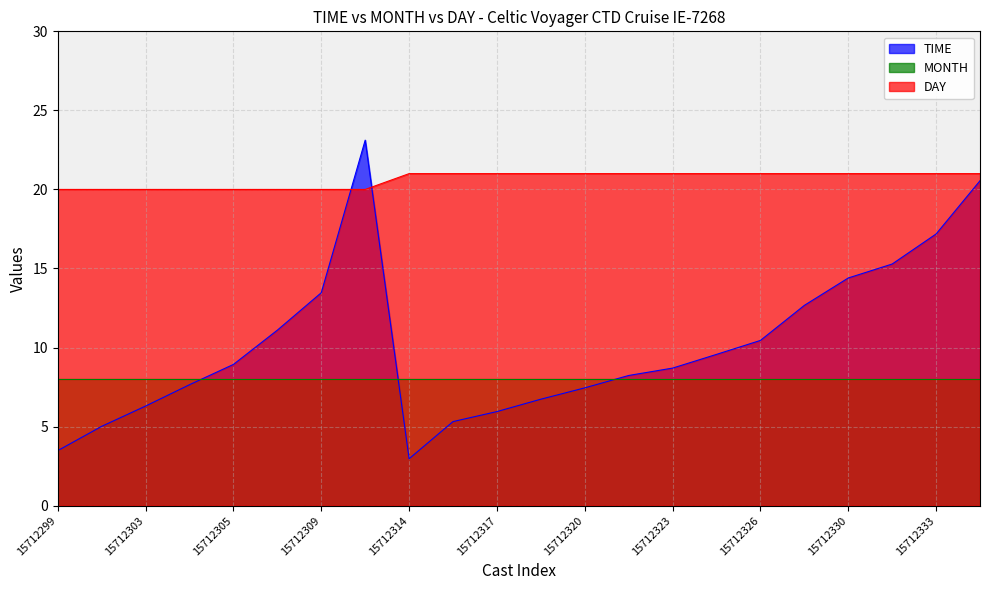

True or false: DAY and TIME intersect in this chart.

True